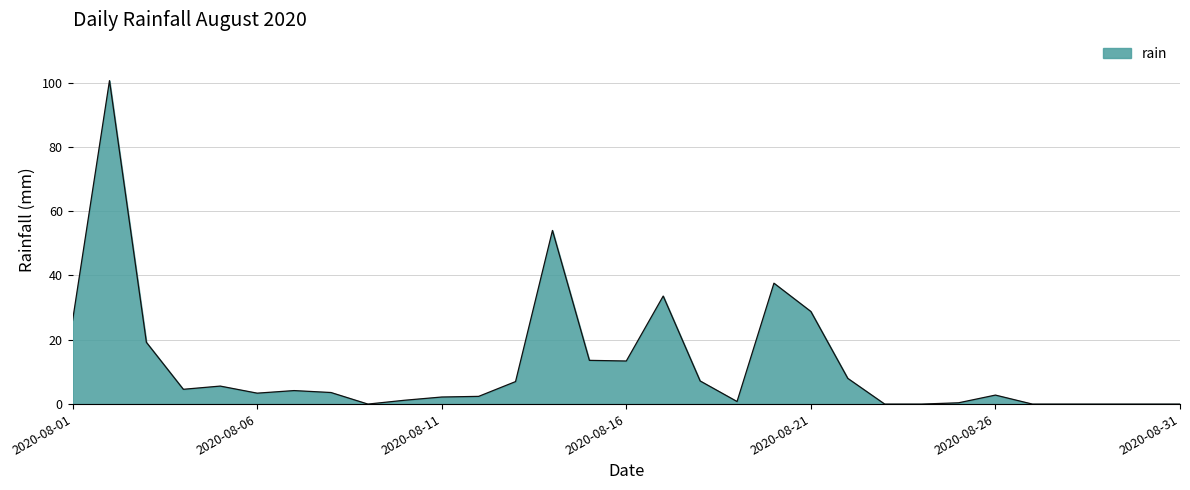

Reading left to right, list all the values displayed in this chart.

26.0	100.6	19.2	4.6	5.6	3.4	4.2	3.6	0.0	1.2	2.2	2.4	7.0	54.0	13.6	13.4	33.6	7.2	0.8	37.6	28.8	8.0	0.0	0.0	0.4	2.8	0.0	0.0	0.0	0.0	0.0